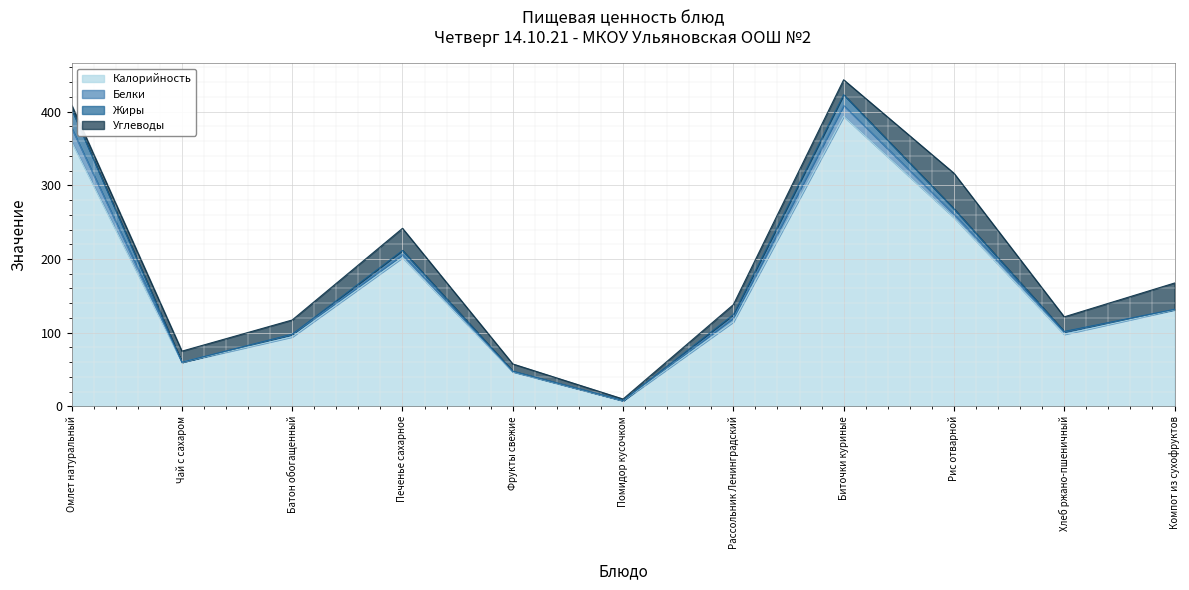

What is the value of the Жиры point at the 10th from the left?

0.6